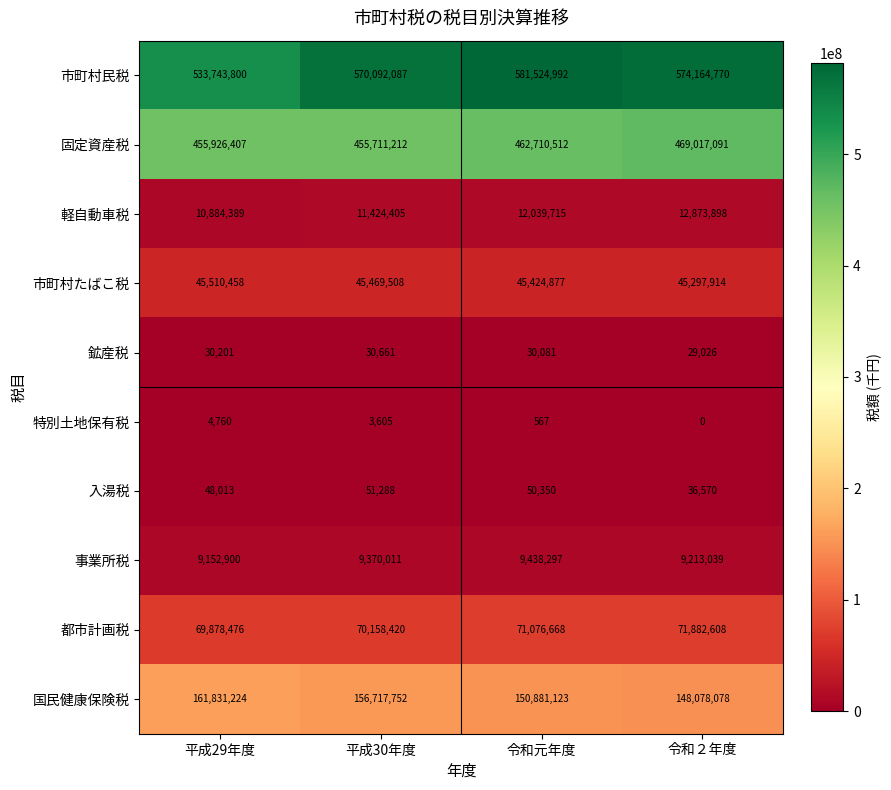

Which series has the largest range (max minus min)?

市町村民税